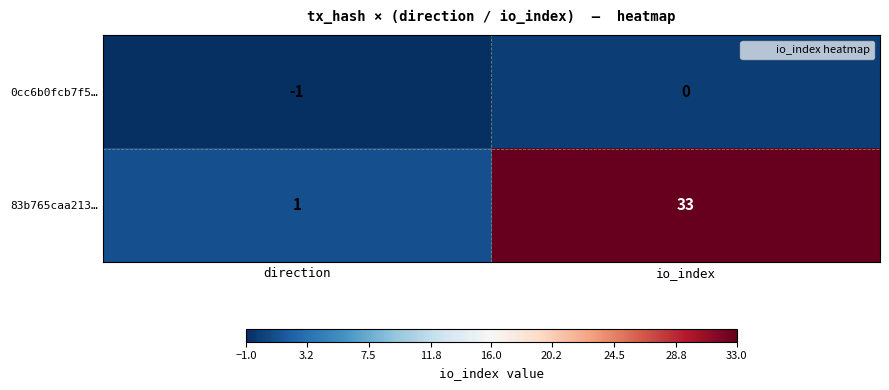

What is the greatest value displayed?

33